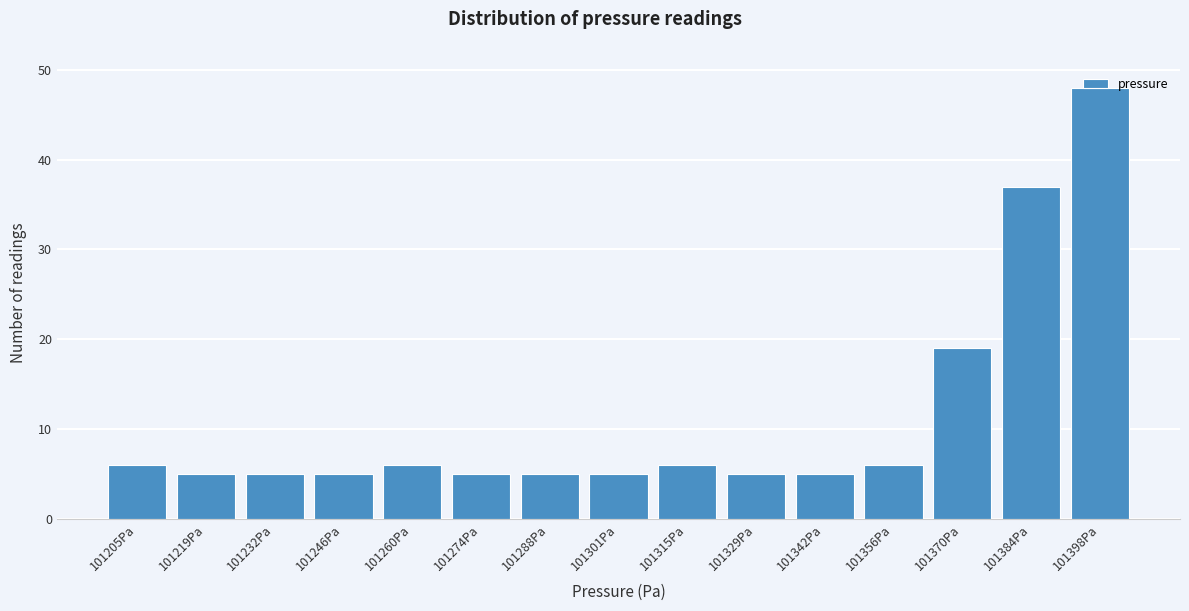

What is the average value?

11